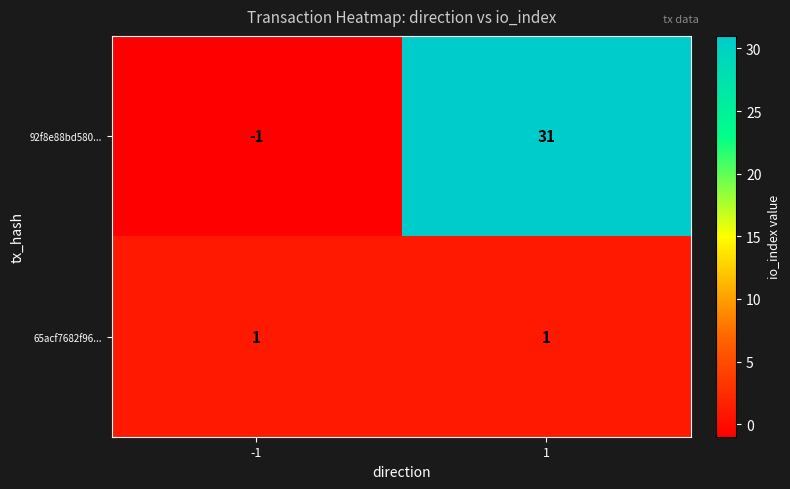

Reading left to right, extract all data points from this chart.

92f8e88bd580...: -1=-1	1=31
65acf7682f96...: -1=1	1=1